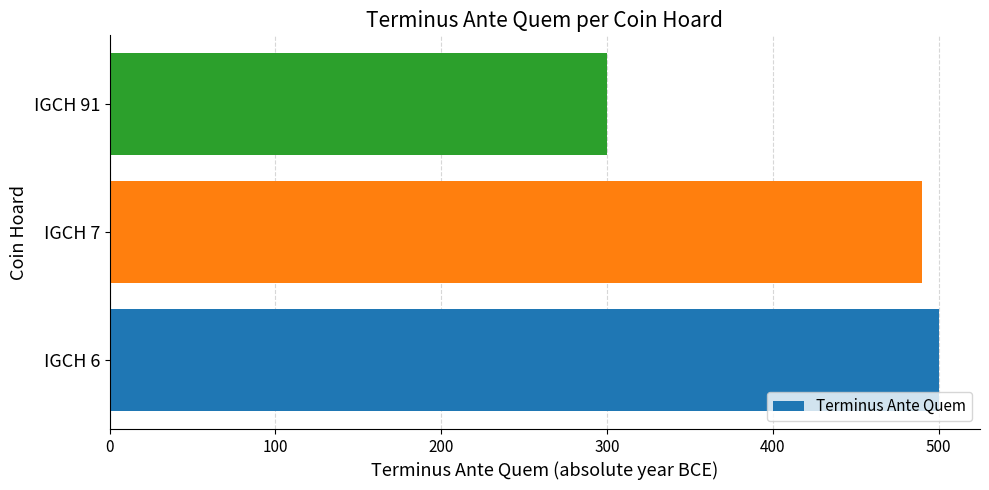

List the labels in order of value, smallest first.

IGCH 91, IGCH 7, IGCH 6